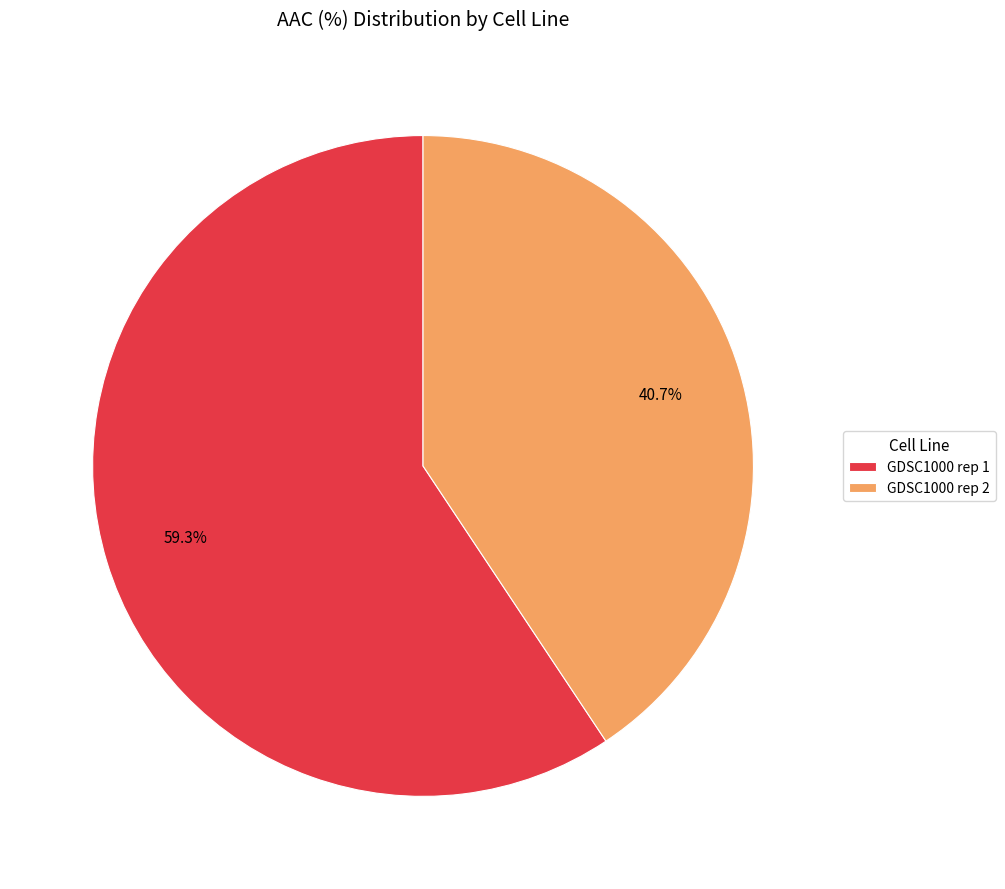

What percentage is the GDSC1000 rep 1 slice, to the nearest percent?

59%